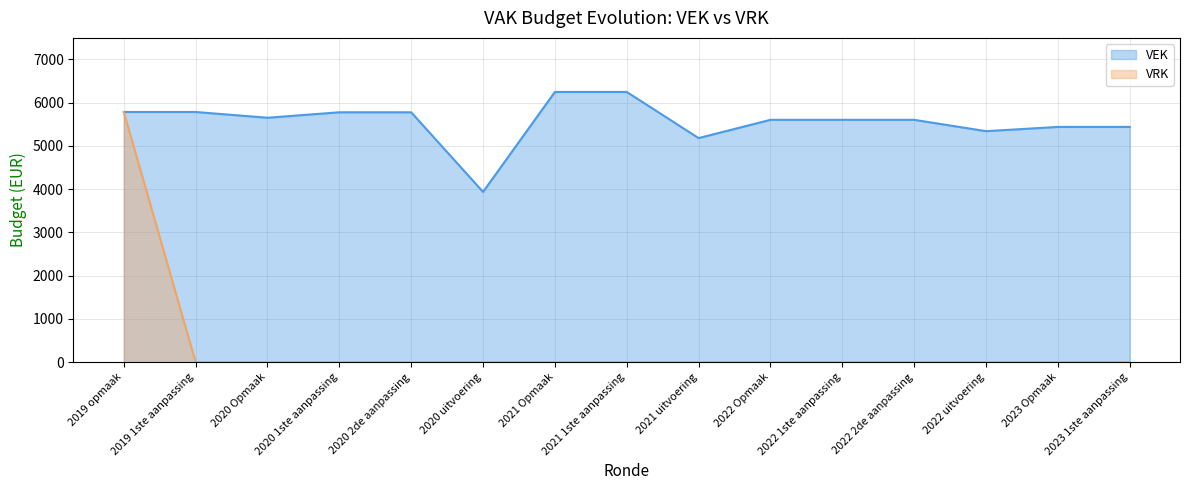

What is the label of the 1st point from the right?

2023 1ste aanpassing